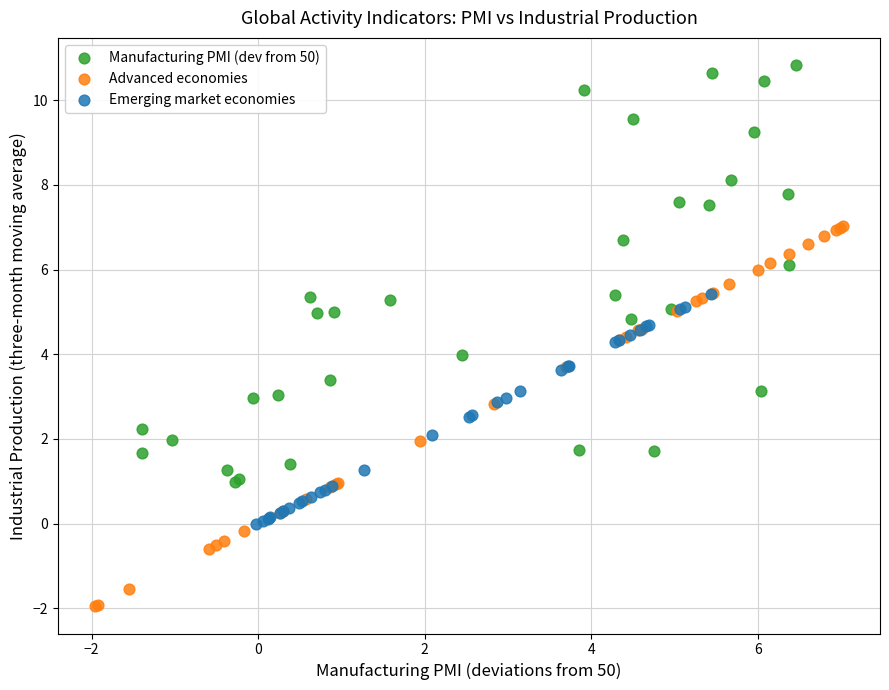

Which series contains the highest Y value?

Manufacturing PMI (dev from 50)